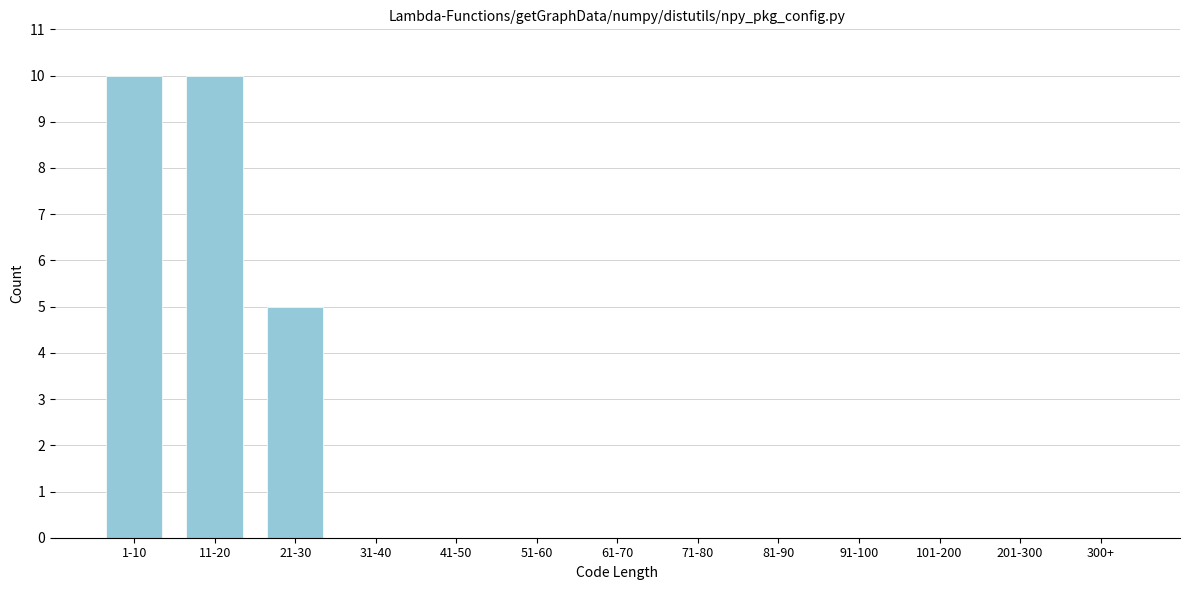

Reading left to right, transcribe all the data shown in this chart.

1-10=10	11-20=10	21-30=5	31-40=0	41-50=0	51-60=0	61-70=0	71-80=0	81-90=0	91-100=0	101-200=0	201-300=0	300+=0